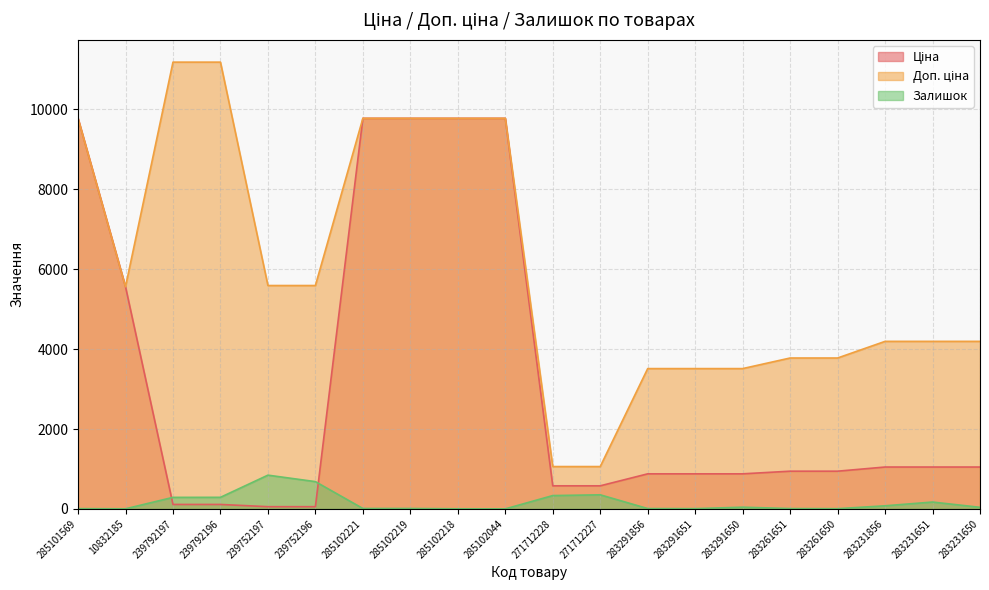

In Залишок, how many points are higher than both neighbors (excluding endpoints)?

4